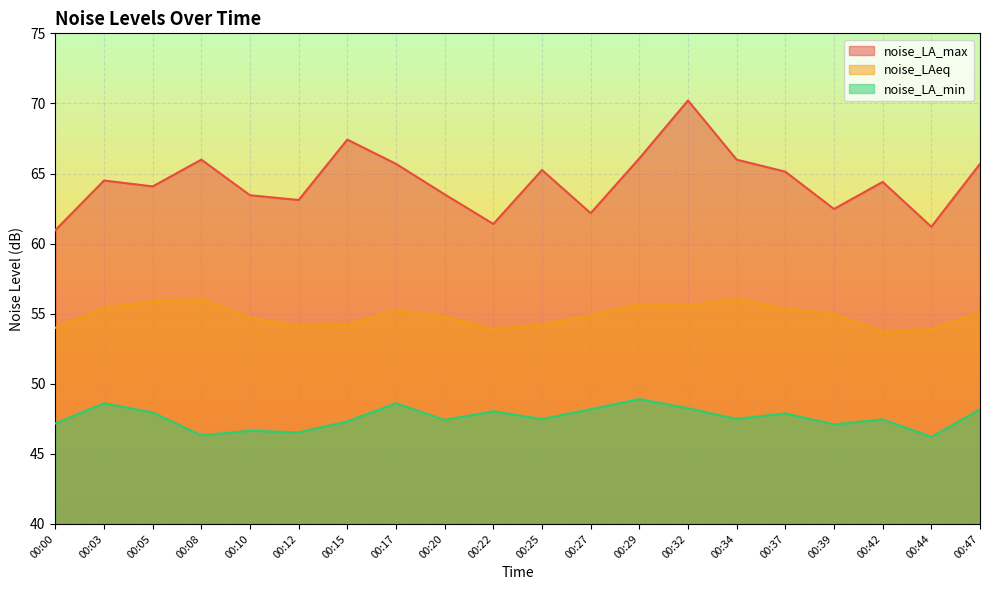

True or false: noise_LA_min and noise_LA_max cross at least once.

False